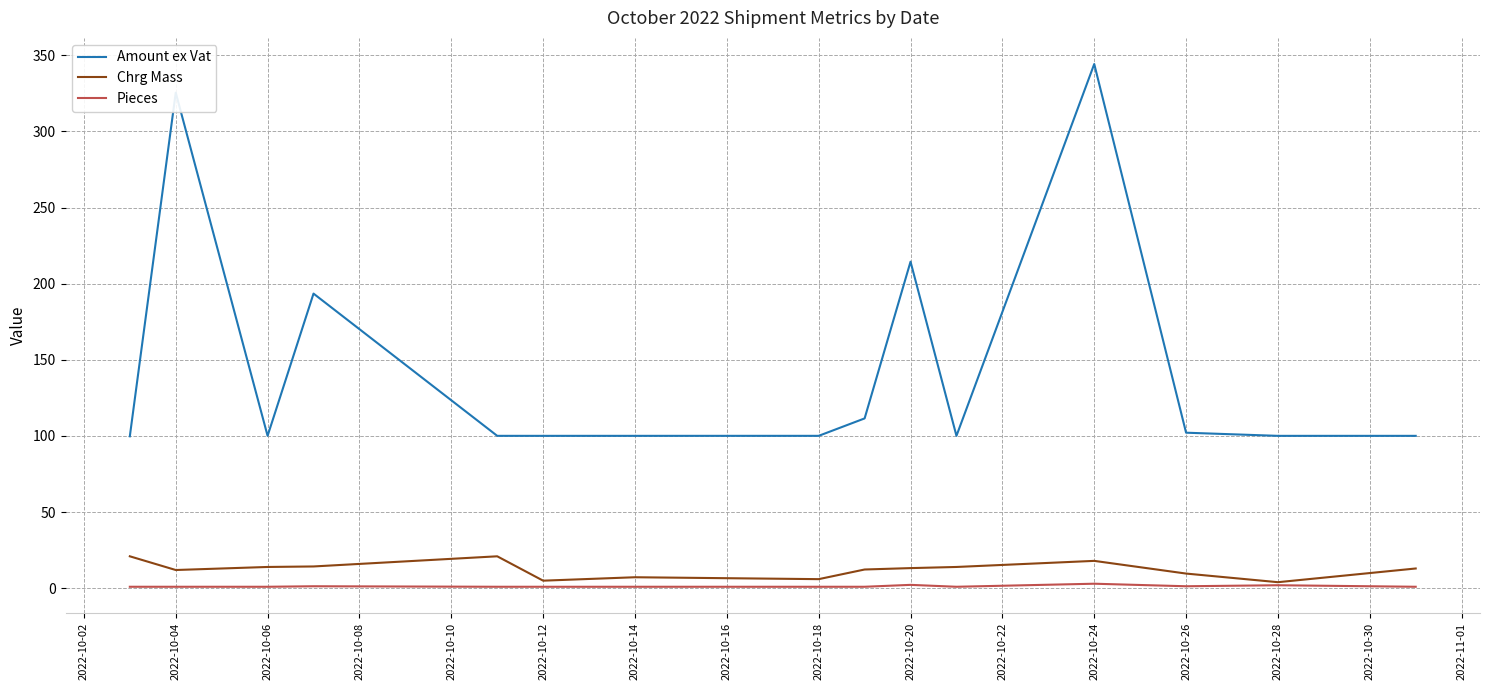

True or false: Pieces and Amount ex Vat intersect in this chart.

False